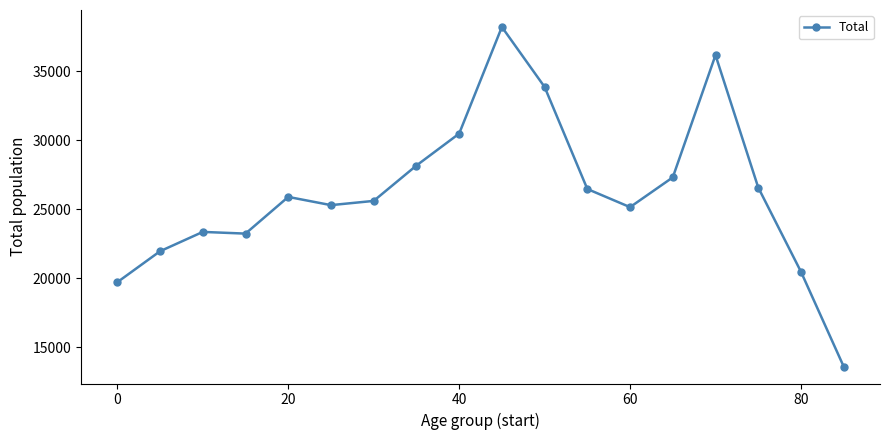

What is the value of the 2nd point from the left?

21965